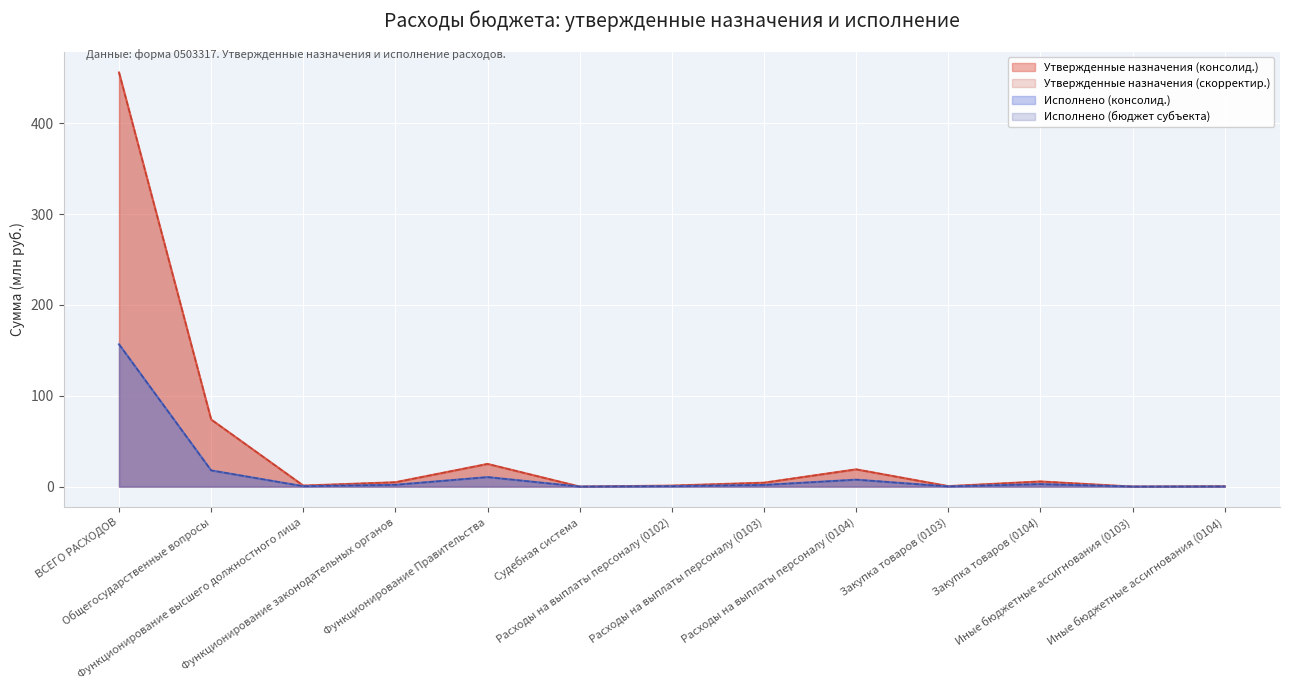

Reading left to right, transcribe all the data shown in this chart.

Утвержденные назначения (консолид.): 456.0	73.9	1.1	4.8	25.0	0.0	1.1	4.3	19.0	0.5	5.6	0.0	0.3
Утвержденные назначения (скорректир.): 456.0	73.9	1.1	4.8	25.0	0.0	1.1	4.3	19.0	0.5	5.6	0.0	0.3
Исполнено (консолид.): 156.7	17.8	0.4	2.0	10.4	0.0	0.4	1.8	7.6	0.1	2.7	0.0	0.1
Исполнено (бюджет субъекта): 156.7	17.8	0.4	2.0	10.4	0.0	0.4	1.8	7.6	0.1	2.7	0.0	0.1